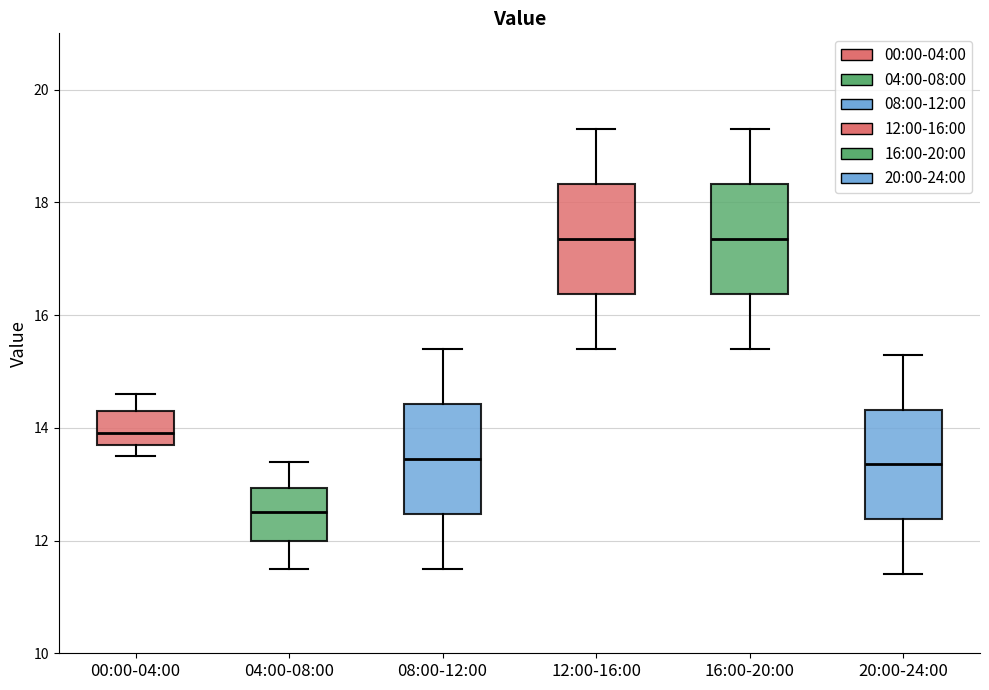

Reading left to right, transcribe this box plot: for each box, give where its median line is, the range the box spans, and where its two whiskers end, as read against the y-axis. The values are not printed on the chart, so give them approximately, as read against the axis.

00:00-04:00: median 14.0, box 13.8 to 14.4, whiskers 13.6 to 14.6
04:00-08:00: median 12.6, box 12.0 to 13.0, whiskers 11.6 to 13.4
08:00-12:00: median 13.4, box 12.4 to 14.4, whiskers 11.6 to 15.4
12:00-16:00: median 17.4, box 16.4 to 18.4, whiskers 15.4 to 19.4
16:00-20:00: median 17.4, box 16.4 to 18.4, whiskers 15.4 to 19.4
20:00-24:00: median 13.4, box 12.4 to 14.4, whiskers 11.4 to 15.4